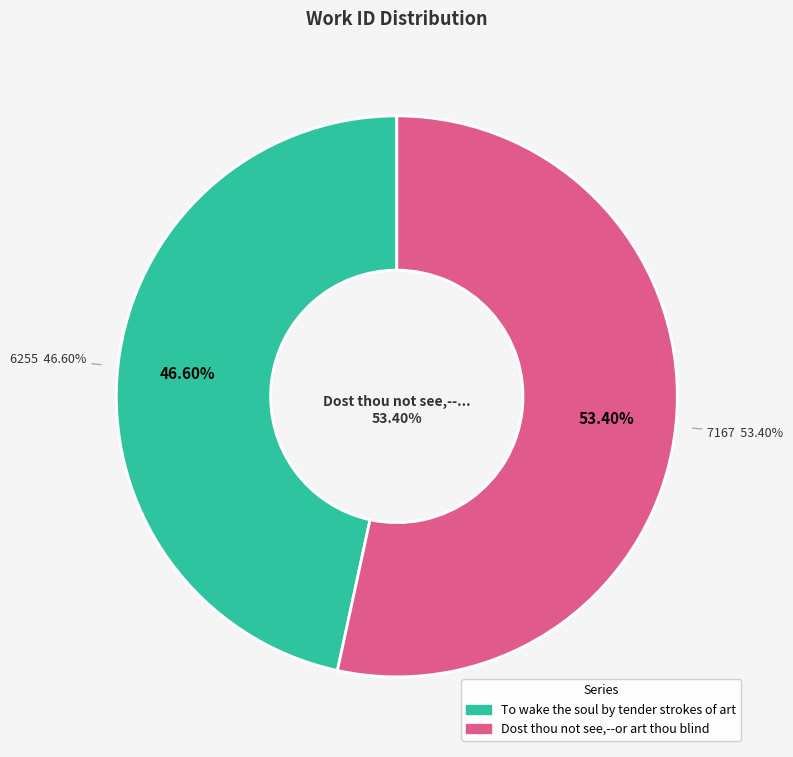

Which has a higher value, To wake the soul by tender strokes of art or Dost thou not see,--or art thou blind?

Dost thou not see,--or art thou blind